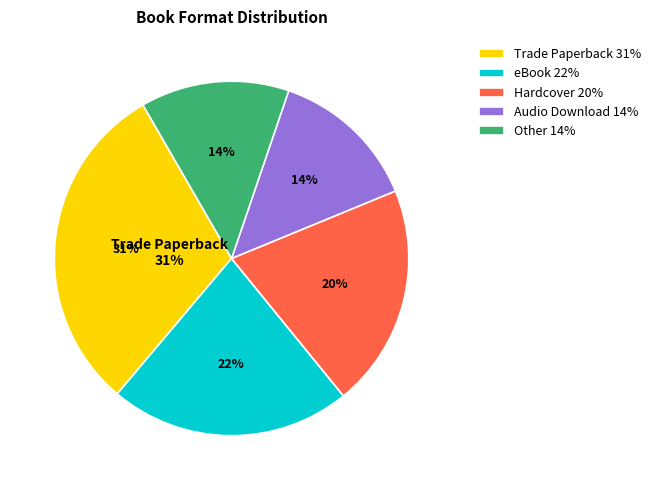

How many segments does this pie chart have?

5